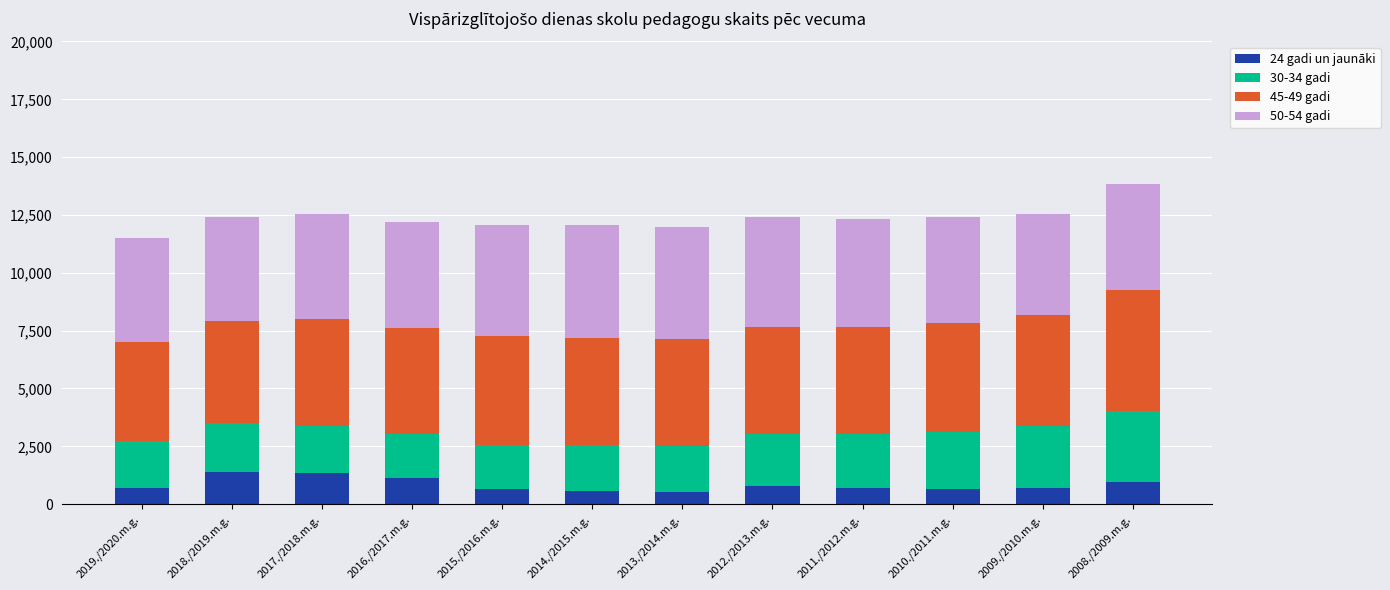

What is the sum of all 24 gadi un jaunāki values?

10153